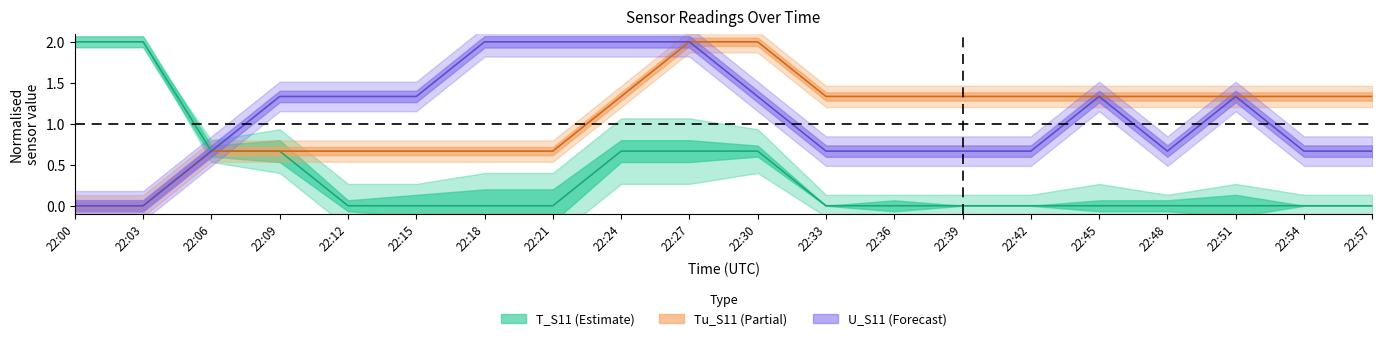

Count the T_S11 values in the range 0 to 1.

18